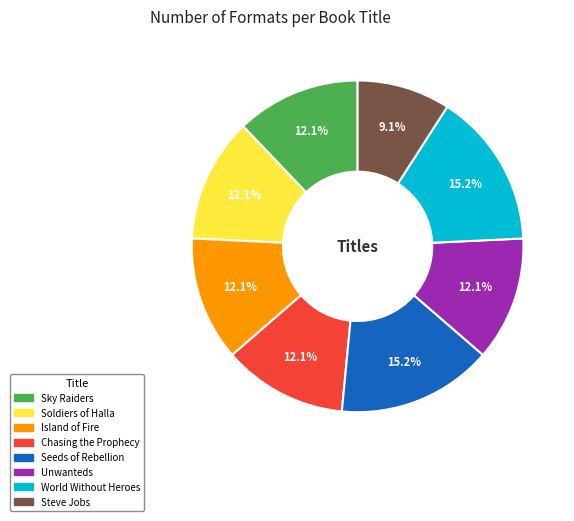

Combined, do Soldiers of Halla and Chasing the Prophecy account for over 50%?

No